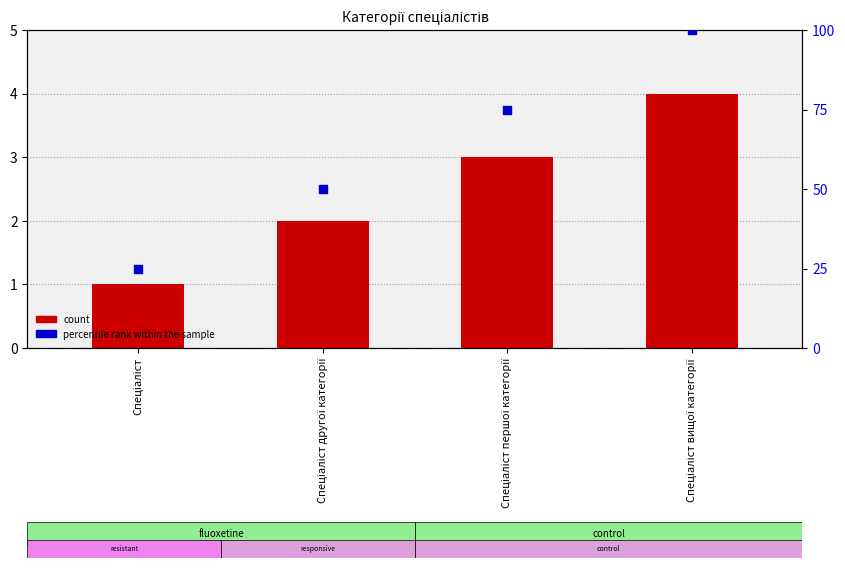

What is the total value across all series at Спеціаліст?

26